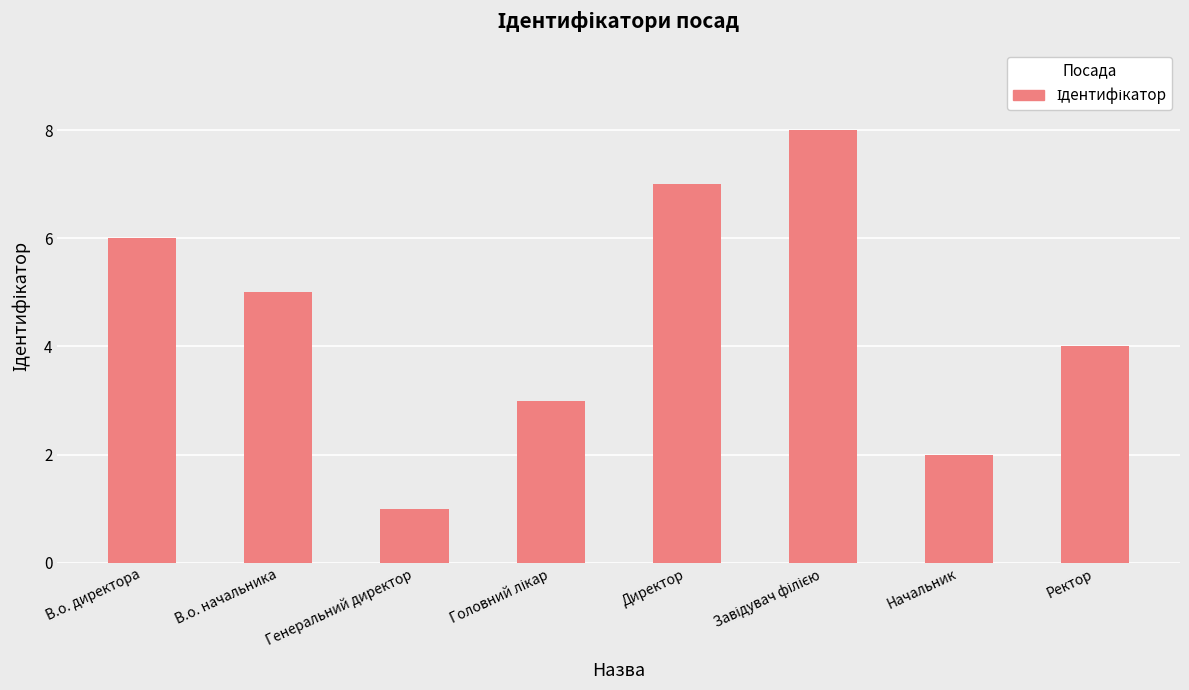

What is the difference between the maximum and minimum values?

7